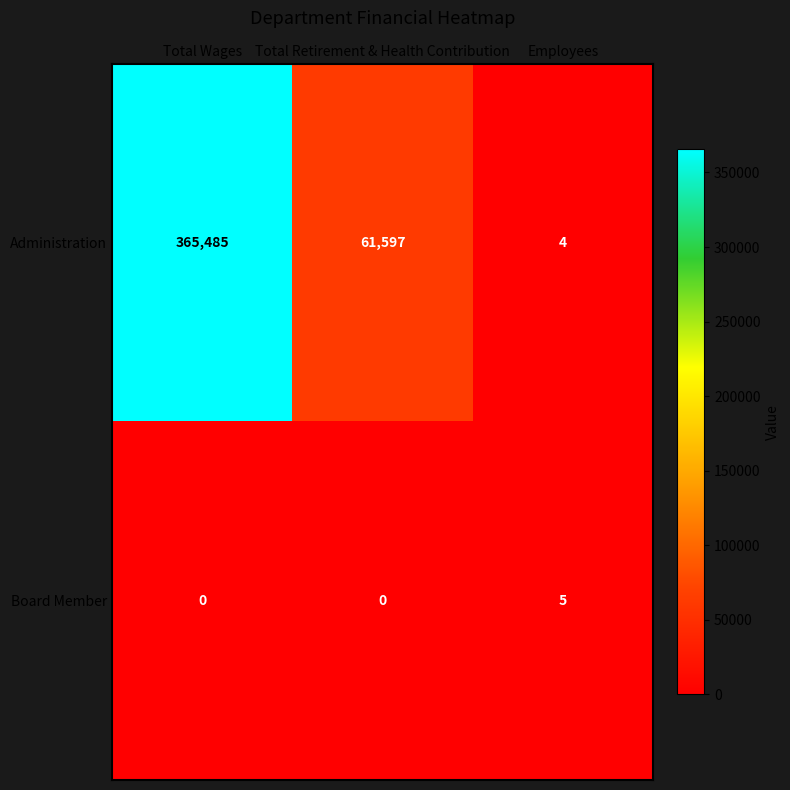

Rank the series by their maximum value, from highest to lowest.

Administration, Board Member